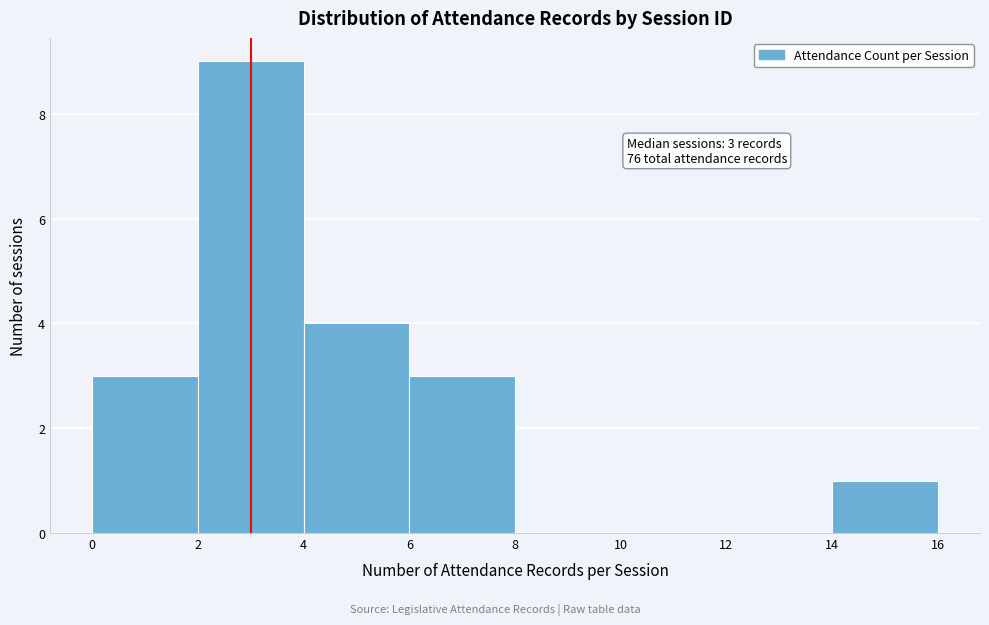

Over which range of the x-axis is the bar tallest?

2 to 4